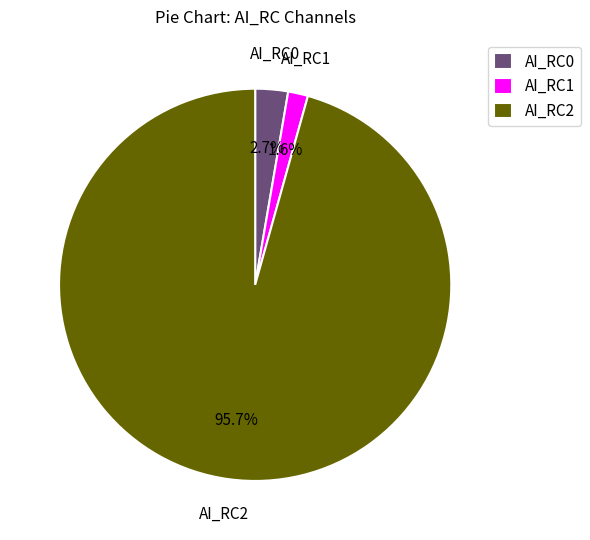

Count the number of slices in the pie.

3